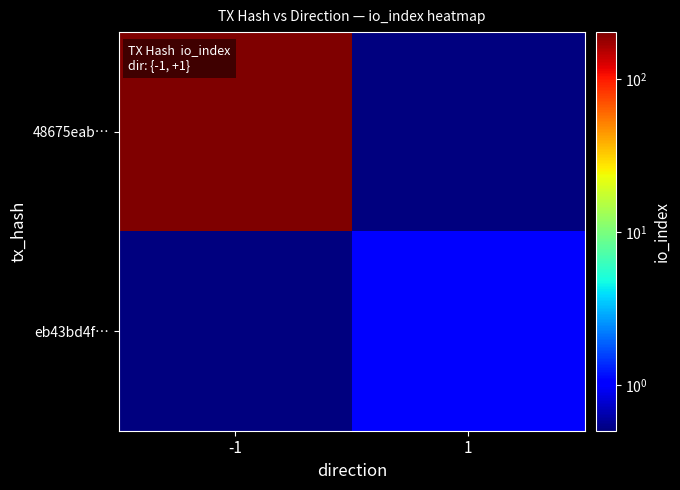

Between -1 and 1, which series saw the biggest shift?

48675eab…